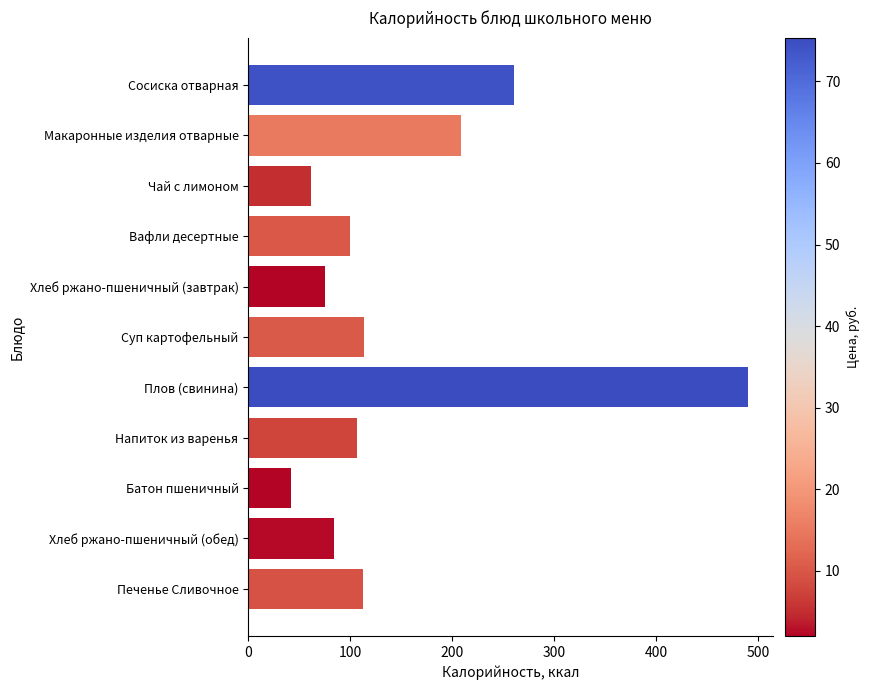

What is the maximum value shown in the chart?

490